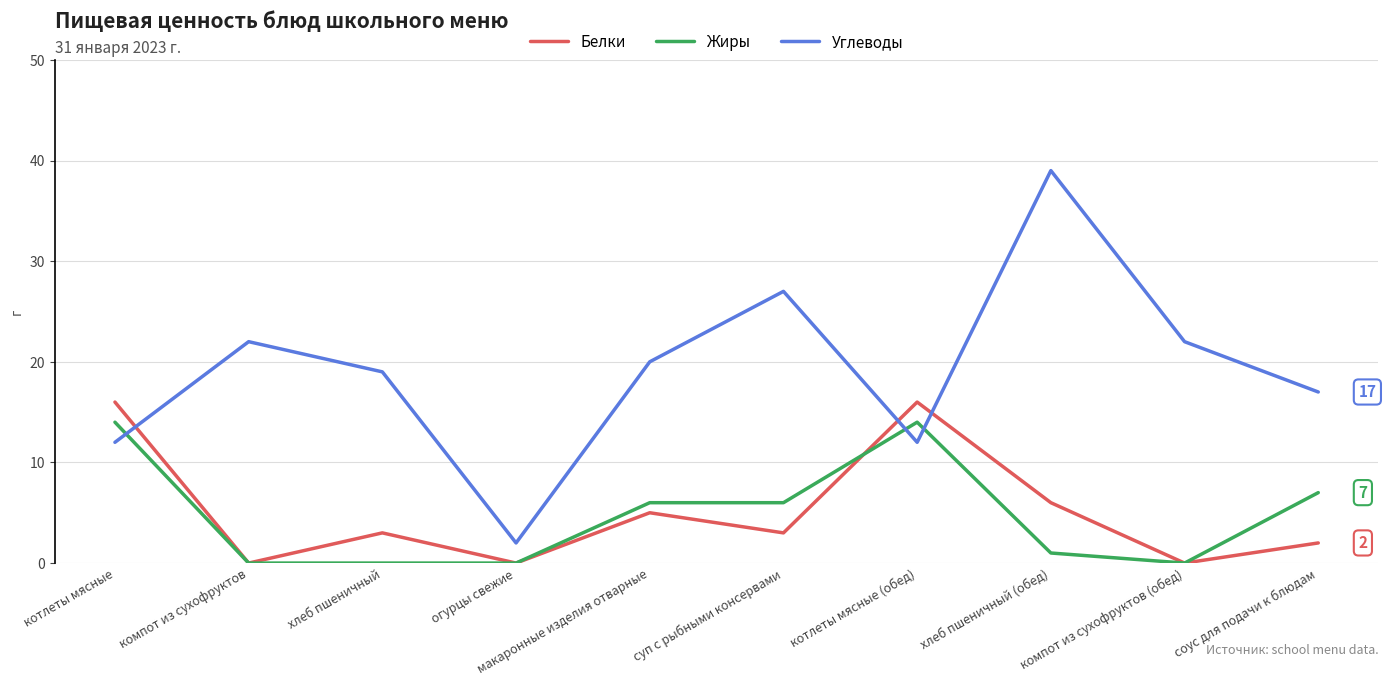

Rank the series by their maximum value, from highest to lowest.

Углеводы, Белки, Жиры